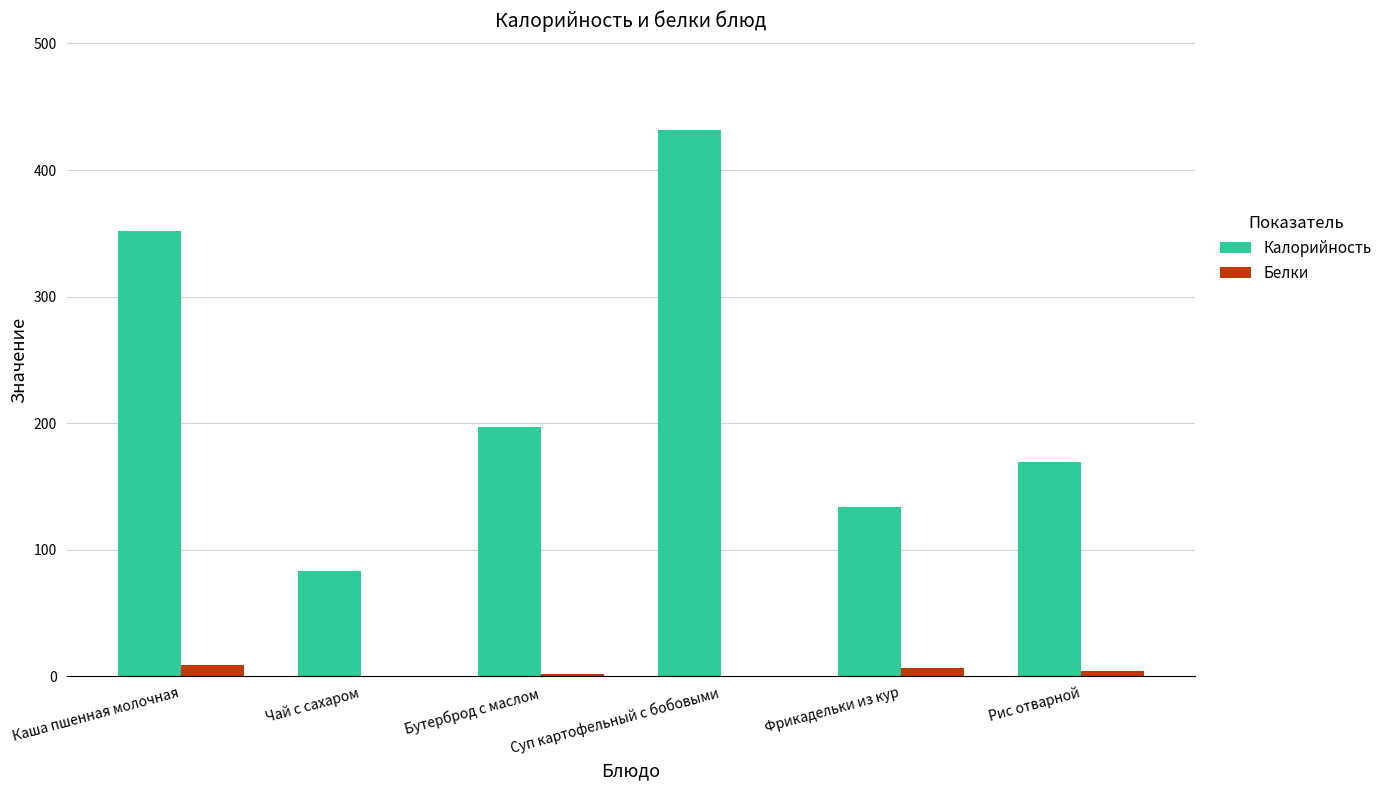

At which label is Калорийность closest to 257?

Бутерброд с маслом